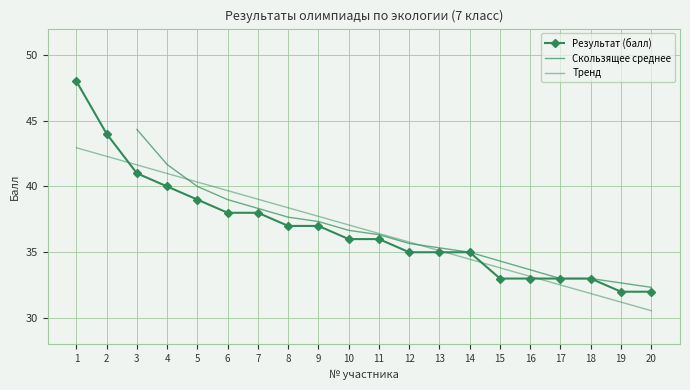

What is the average value?

37